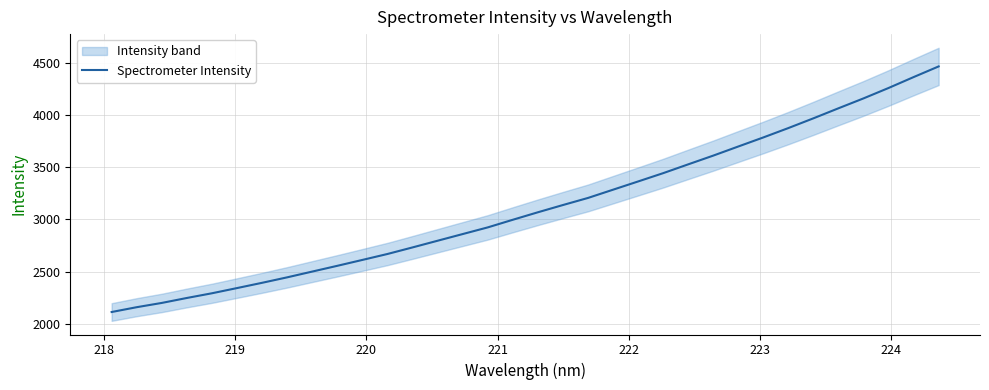

Reading left to right, list all the values displayed in this chart.

2113.3	2159.4	2200.2	2247.7	2292.7	2342.5	2392.9	2445.2	2500.5	2555.6	2611.9	2668.8	2731.7	2795.6	2859.4	2923.2	2996.3	3067.9	3137.2	3205.0	3284.0	3362.8	3442.2	3526.5	3610.2	3697.4	3784.1	3873.8	3967.1	4063.0	4157.6	4257.1	4361.3	4463.3